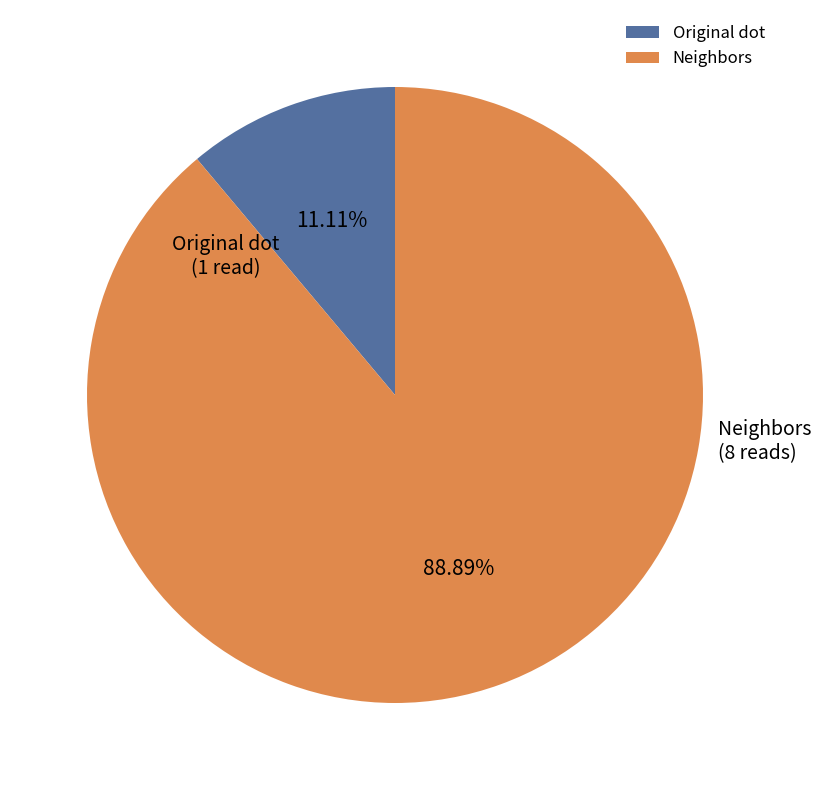

Does any single category account for the majority?

Yes